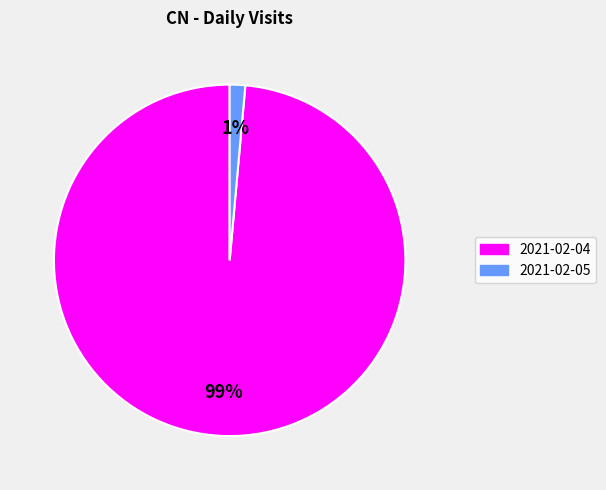

How many segments does this pie chart have?

2